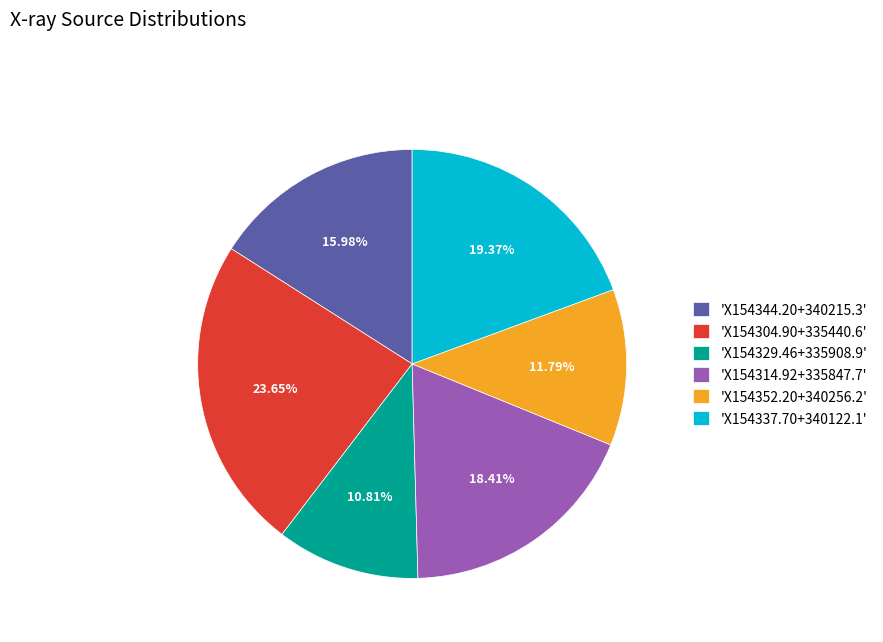

How many slices are in this pie chart?

6